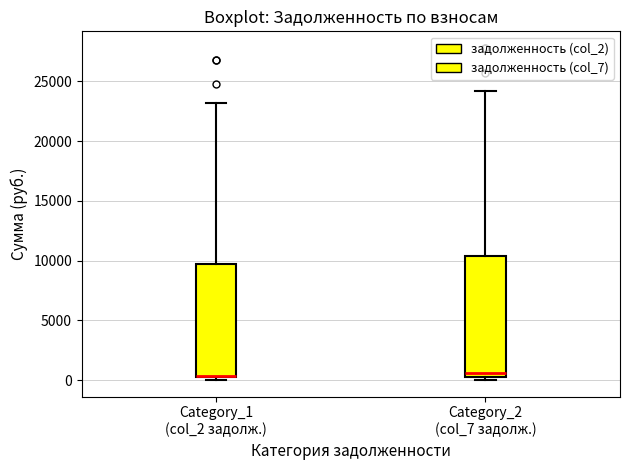

Reading left to right, read every box against the y-axis: the position of its median line, the range the box covers, and the ends of its whiskers. The values are not printed on the chart, so give them approximately, as read against the axis.

Category_1 (col_2 задолж.): median 500 (drawn on the box's lower edge), box 0 to 9500, whiskers 0 (just below the box's lower edge) to 23000
Category_2 (col_7 задолж.): median 500, box 0 to 10500, whiskers 0 (just below the box's lower edge) to 24000